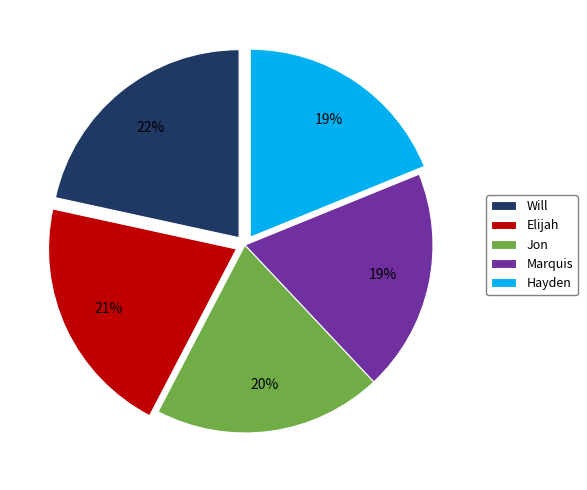

To the nearest percent, what is the difference between the largest and smallest slice percentages?

3%